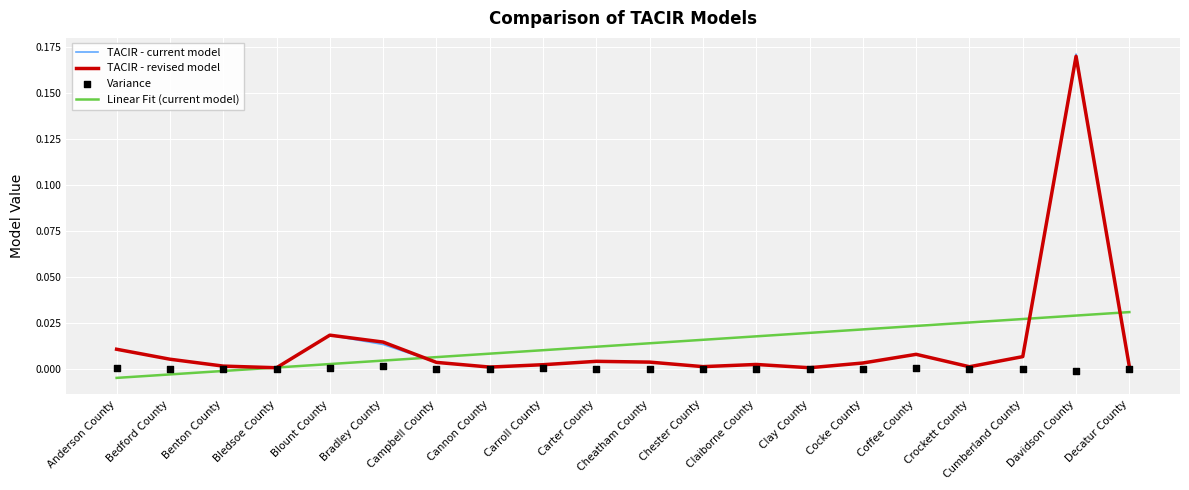

Which series has the widest spread of Y values?

TACIR - current model